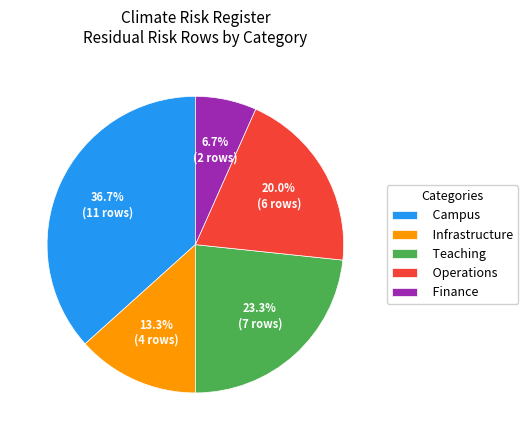

Is there a majority slice in this chart?

No